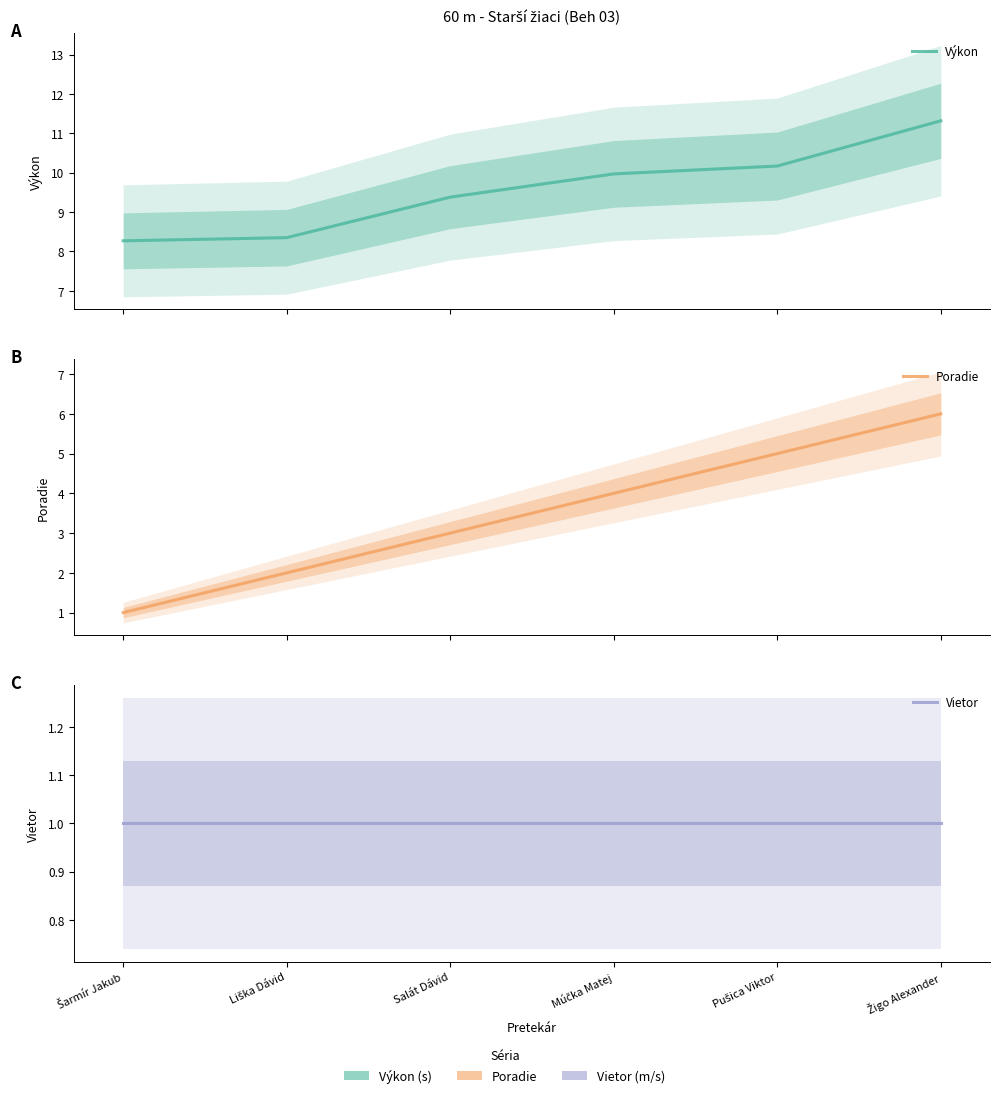

True or false: Vietor and Výkon cross at least once.

False